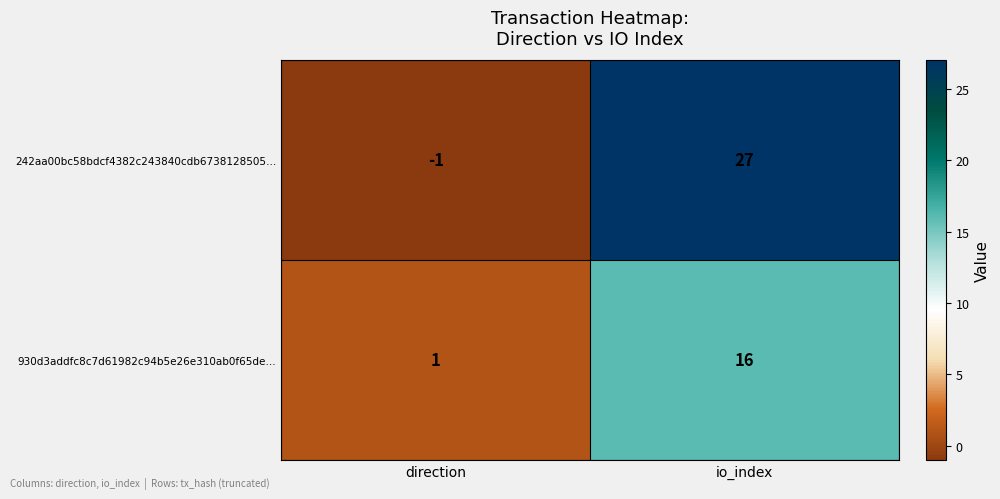

Rank the series at direction from lowest to highest value.

242aa00bc58bdcf4382c243840cdb6738128505…, 930d3addfc8c7d61982c94b5e26e310ab0f65de…